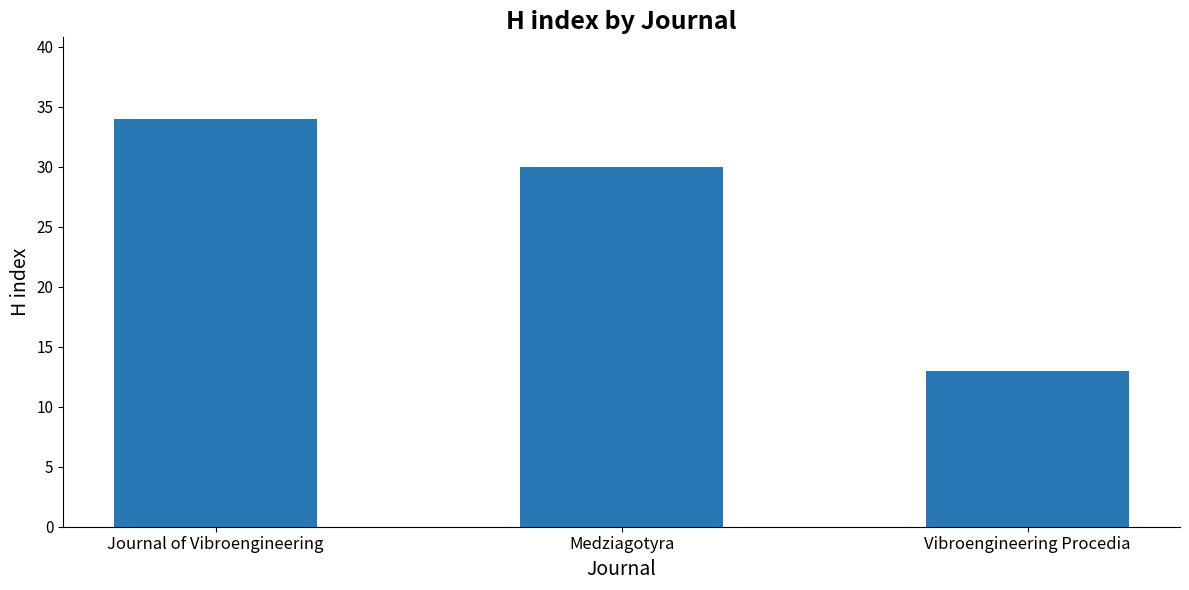

What is the difference between the maximum and minimum values?

21